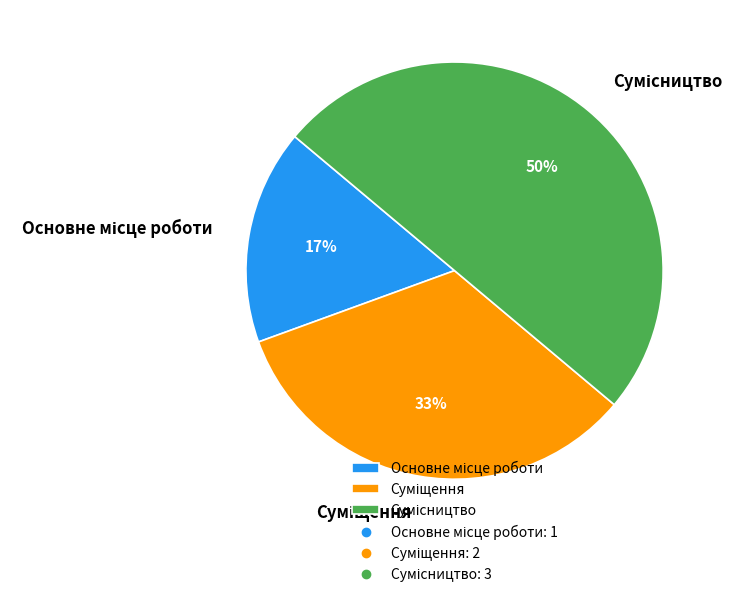

To the nearest percent, what is the difference between the largest and smallest slice percentages?

33%